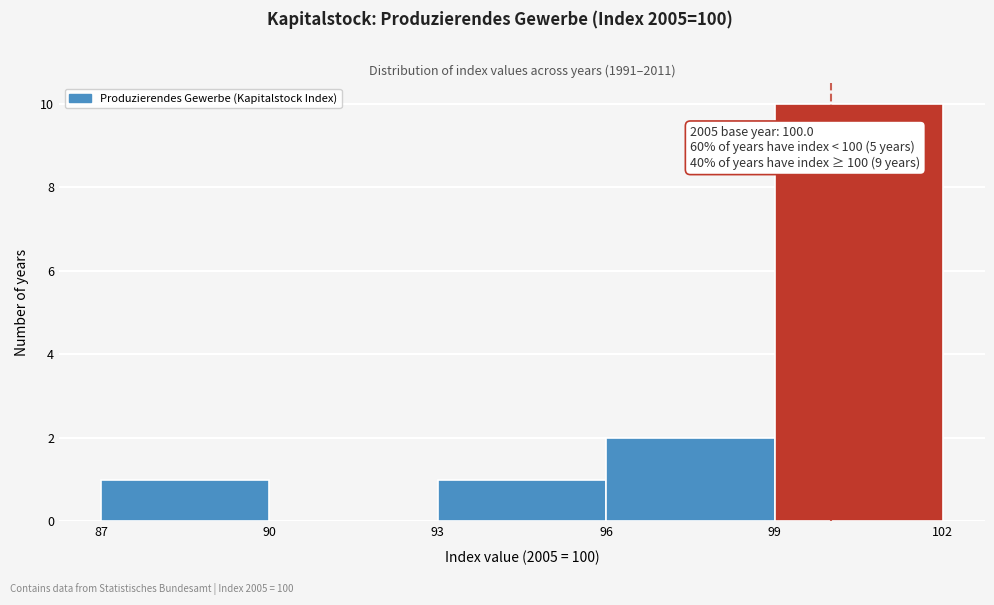

Which range on the x-axis has the tallest bar?

99 to 102